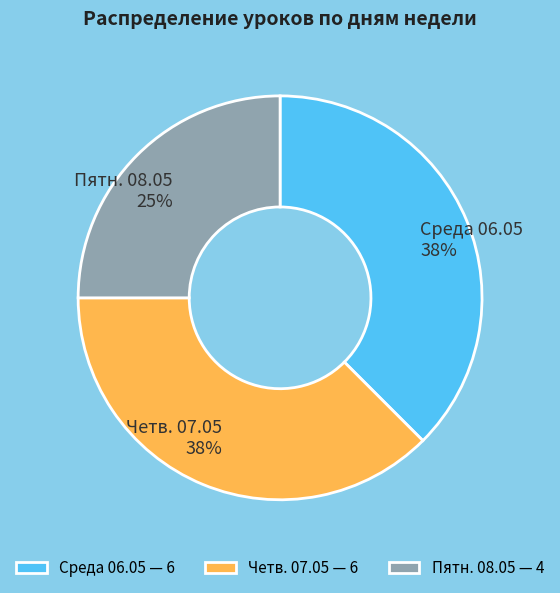

What is the ratio of the value at Четв. 07.05 to the value at Пятн. 08.05?

1.5